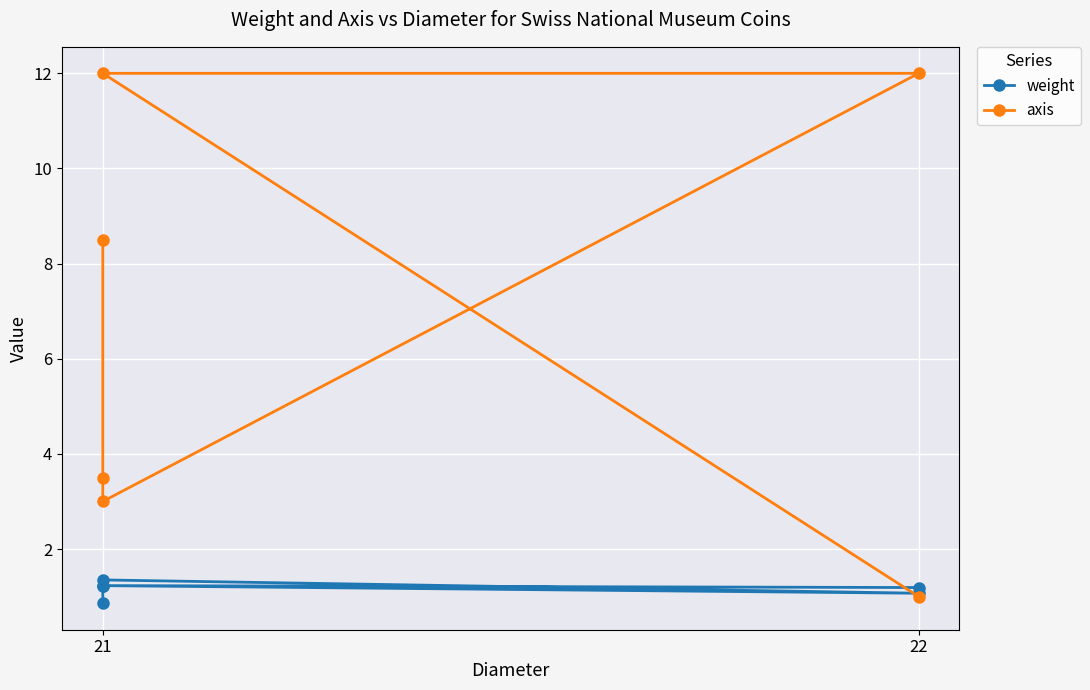

At how many categories does at least one series exceed 3?

4